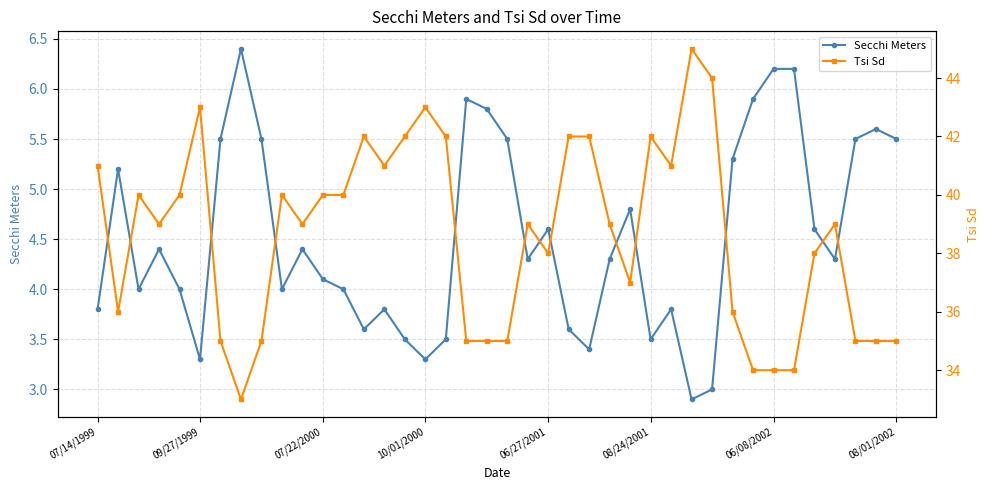

What is the value of the Tsi Sd point at the 31st from the left?

44.0